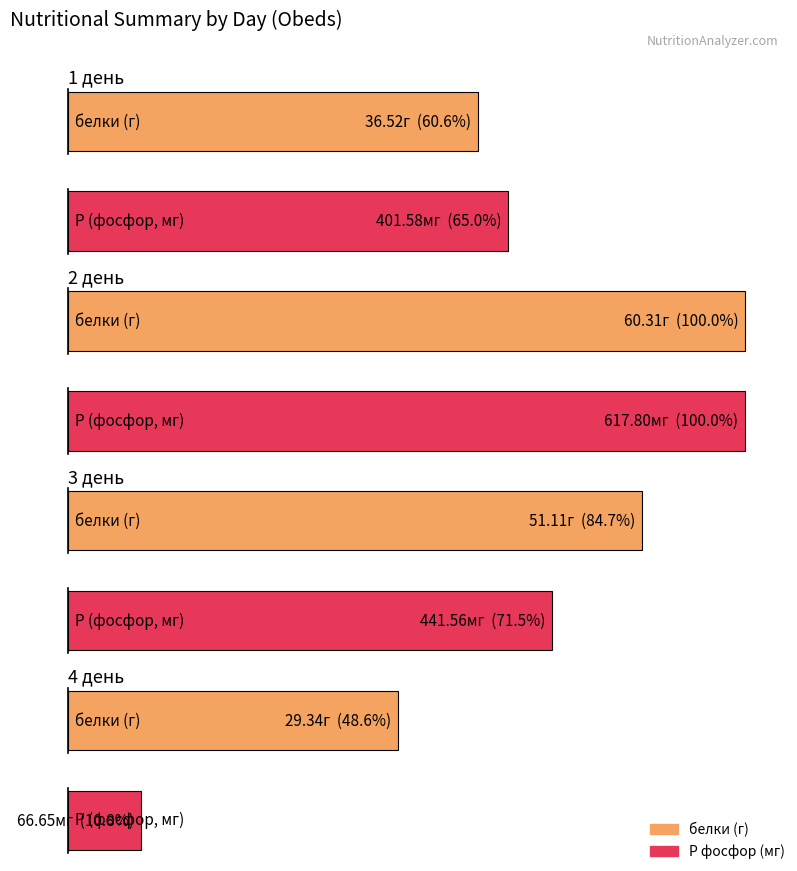

The белки series shows 29.3 at 4 день. True or false?

True